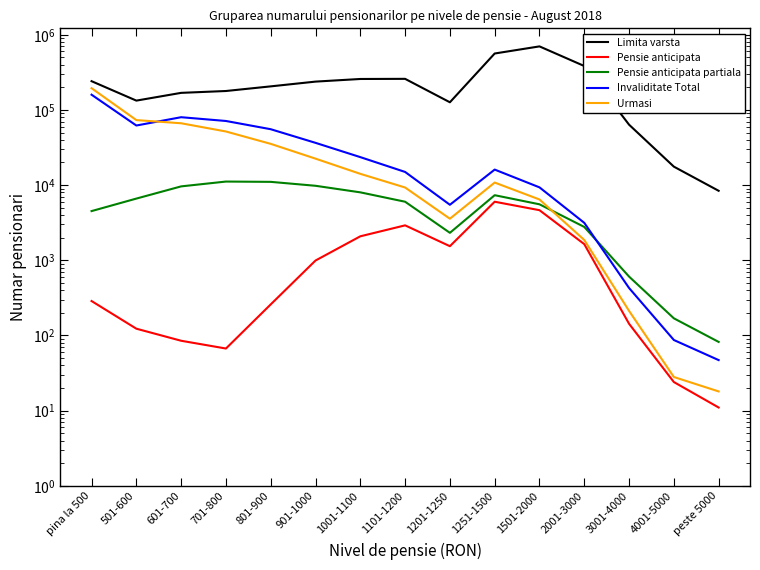

The value of Urmasi at 701-800 is 12459. True or false?

False